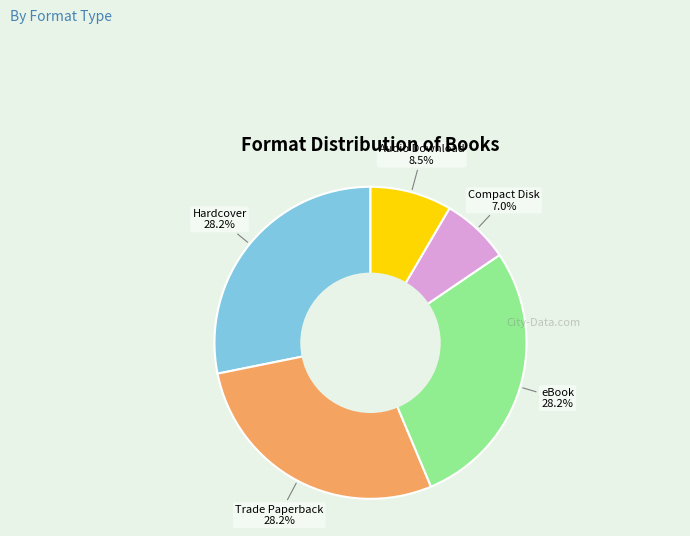

To the nearest percent, what is the difference between the largest and smallest slice percentages?

21%